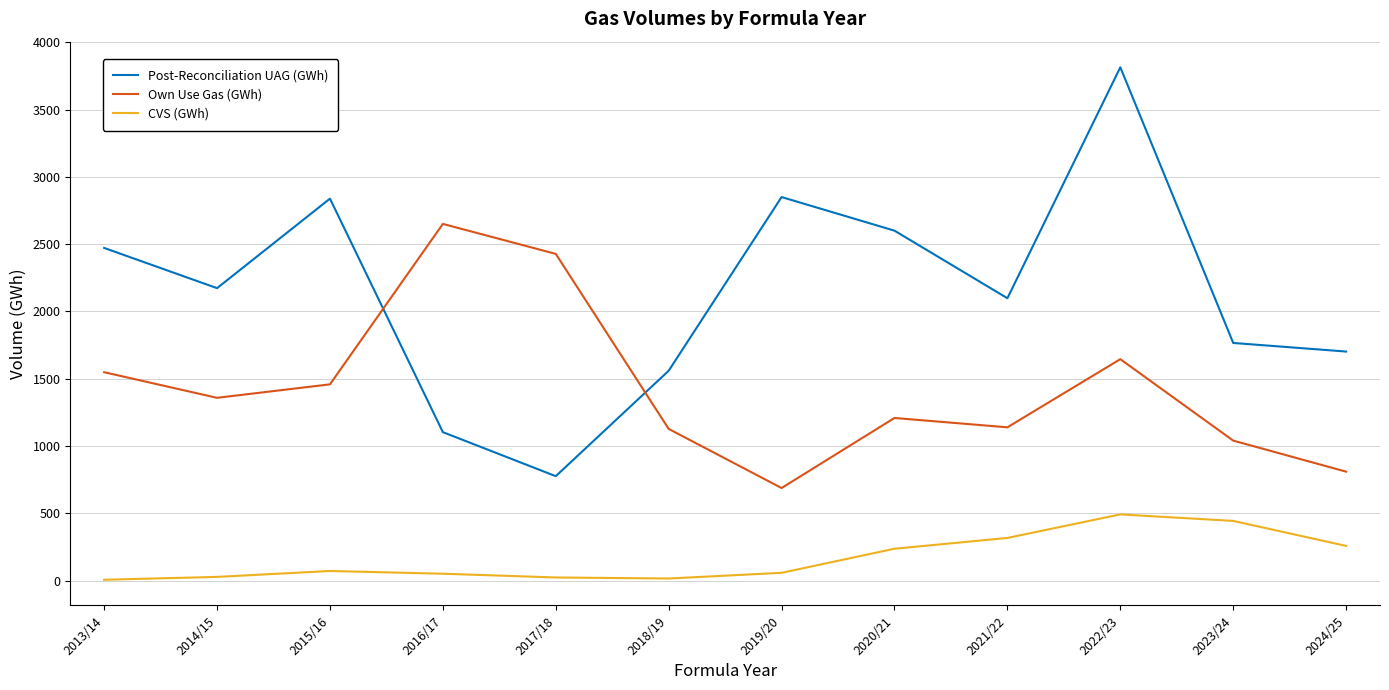

What is the sum of all Own Use Gas (GWh) values?

17095.3